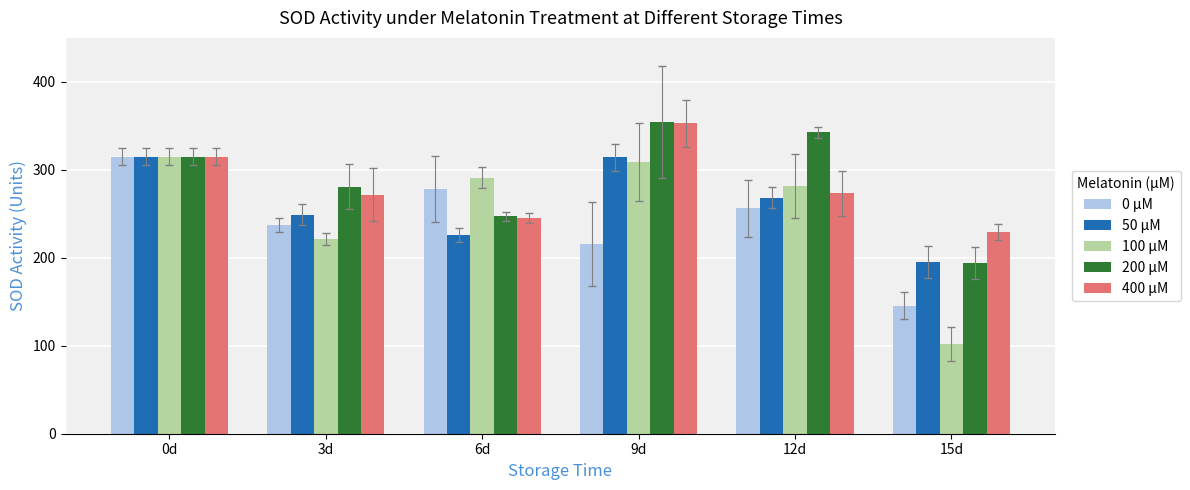

Which series changed the most between 3d and 12d?

200 µM